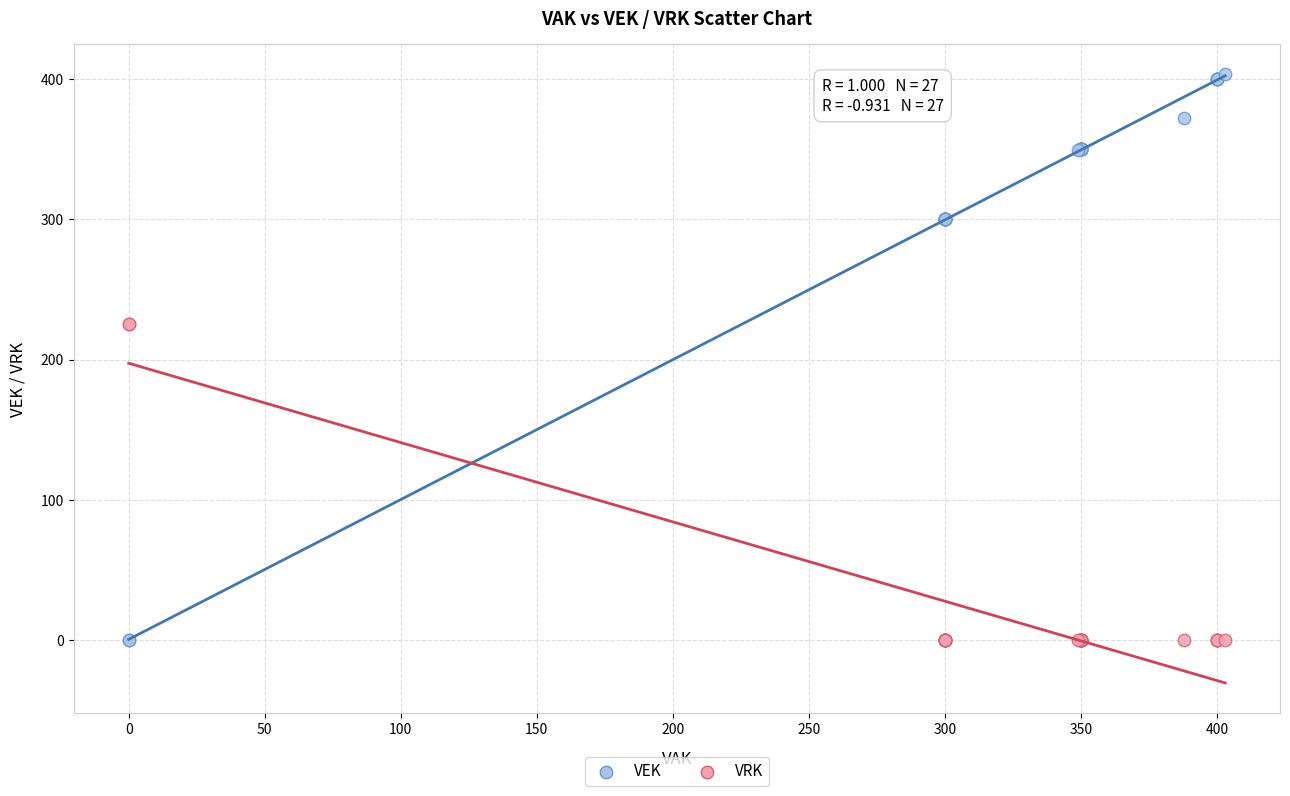

Which series contains the highest Y value?

VEK